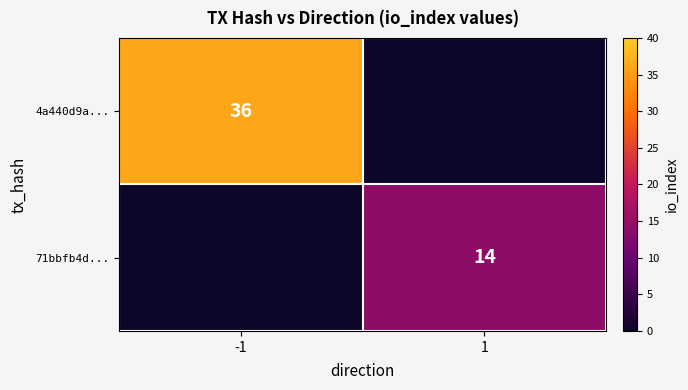

What is the greatest value displayed?

36